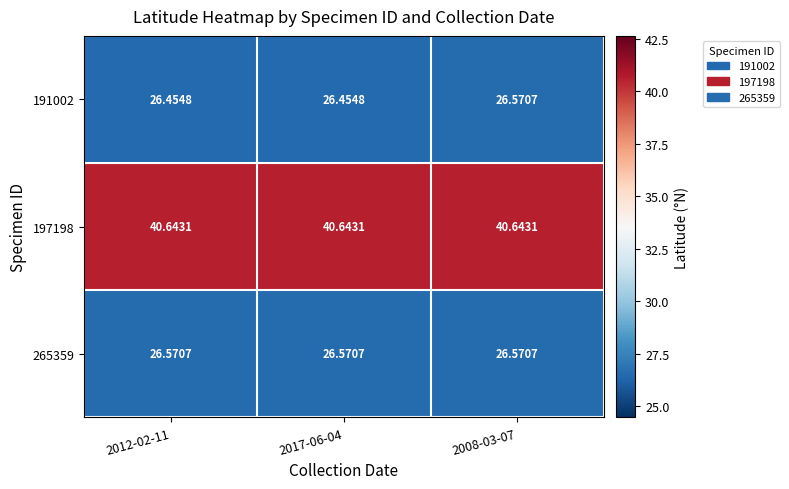

Is the value of 265359 at 2008-03-07 greater than the value of 197198 at 2012-02-11?

No